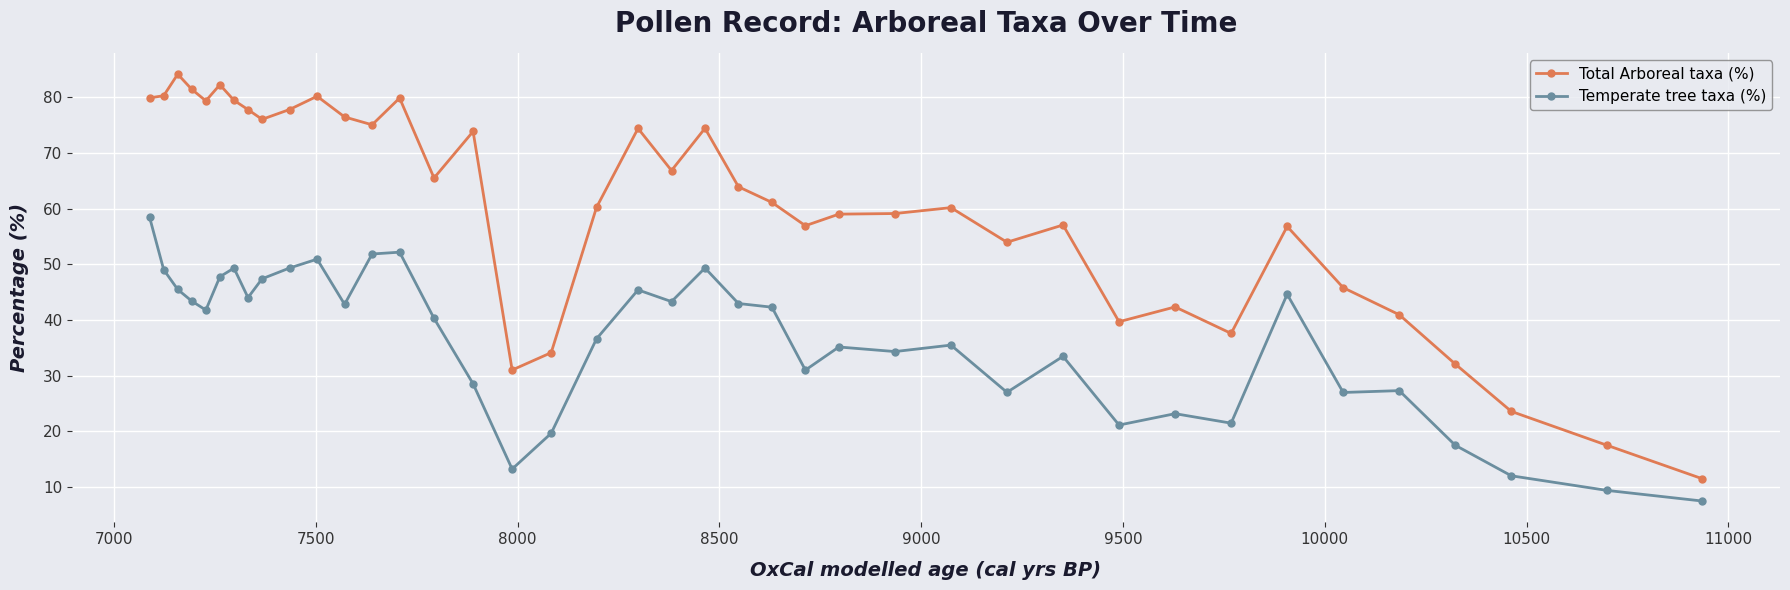

What is the sum of all Total Arboreal taxa (%) values?

2409.6